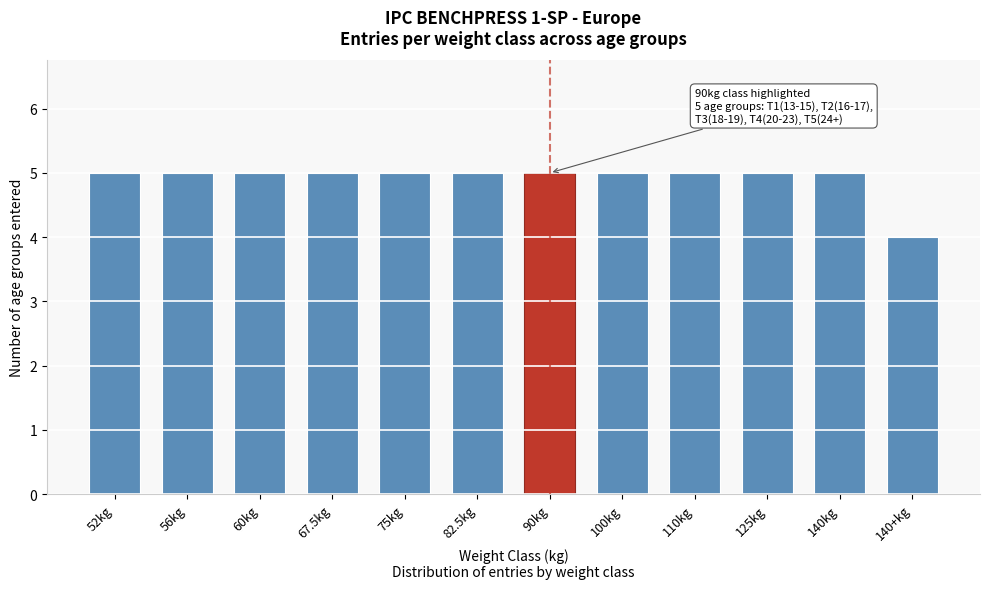

Reading left to right, list all the values displayed in this chart.

52kg=5	56kg=5	60kg=5	67.5kg=5	75kg=5	82.5kg=5	90kg=5	100kg=5	110kg=5	125kg=5	140kg=5	140+kg=4